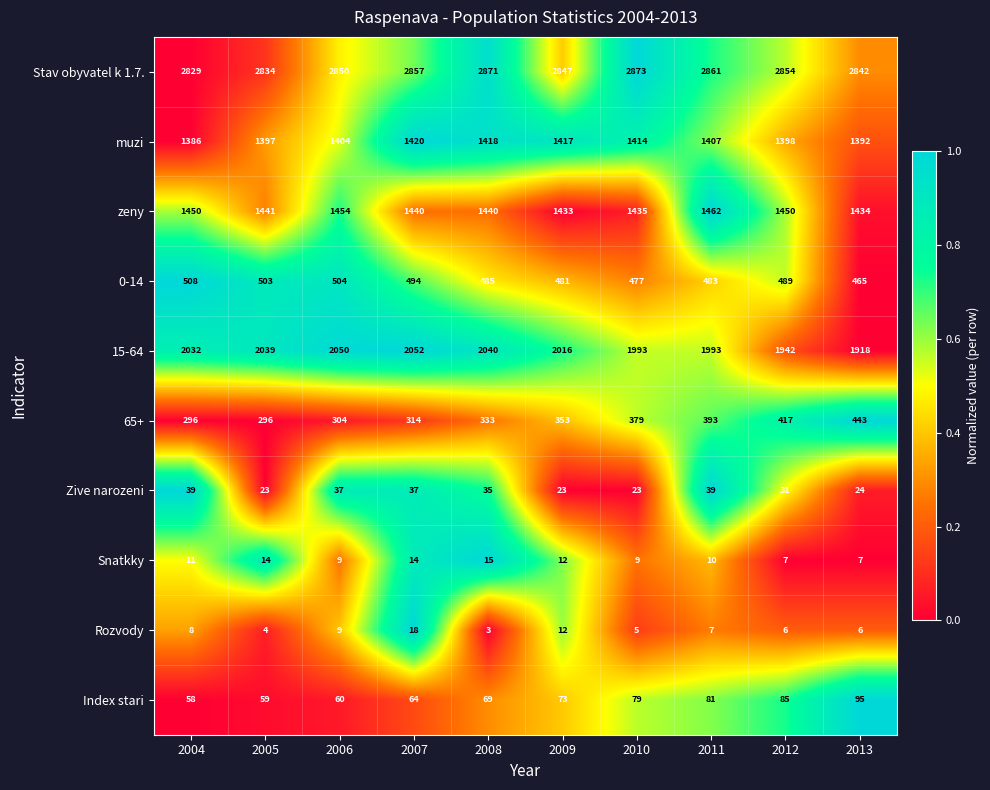

What is the minimum value for 65+?

296